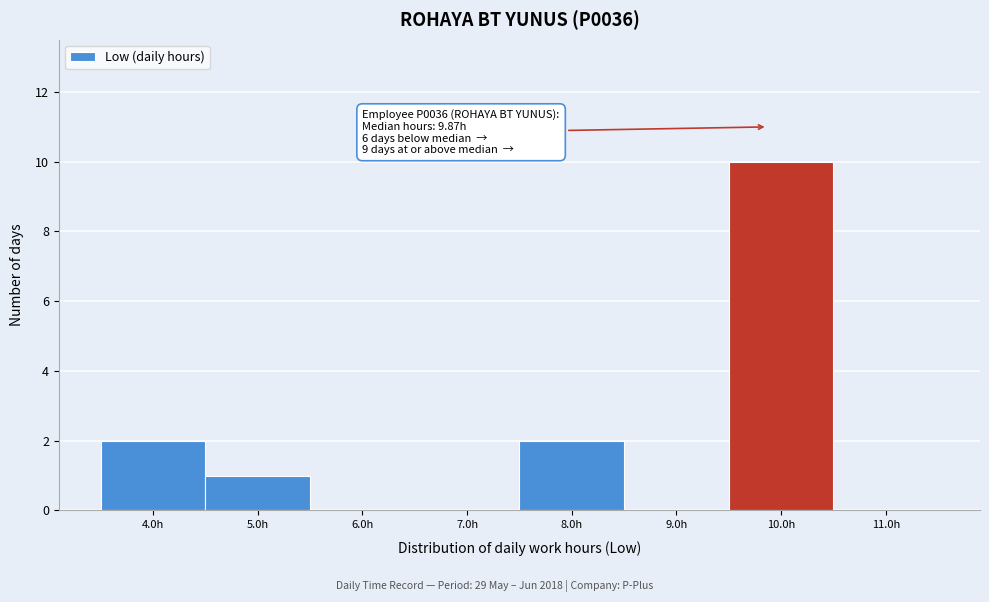

Which range on the x-axis has the tallest bar?

9.5 to 10.5